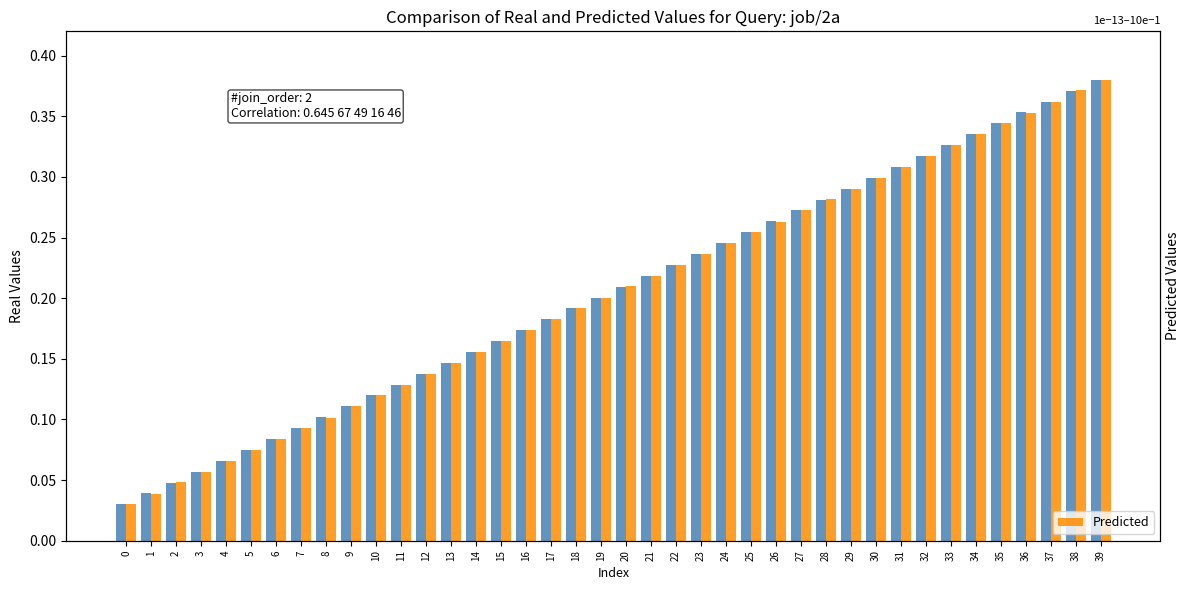

How many series are shown in this chart?

2